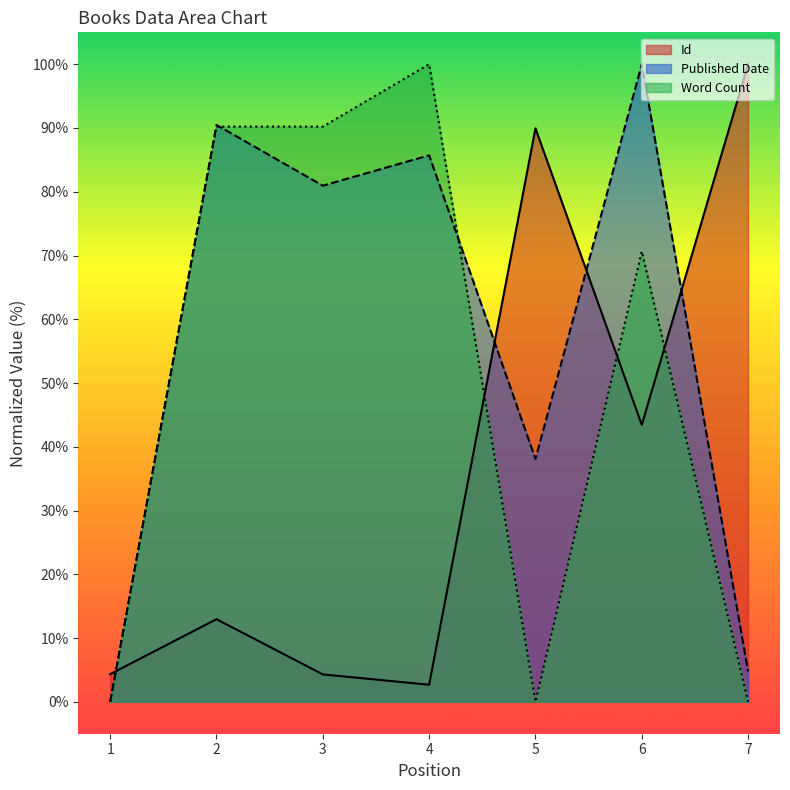

What is the value of the Word Count point at the 4th from the left?

100.0